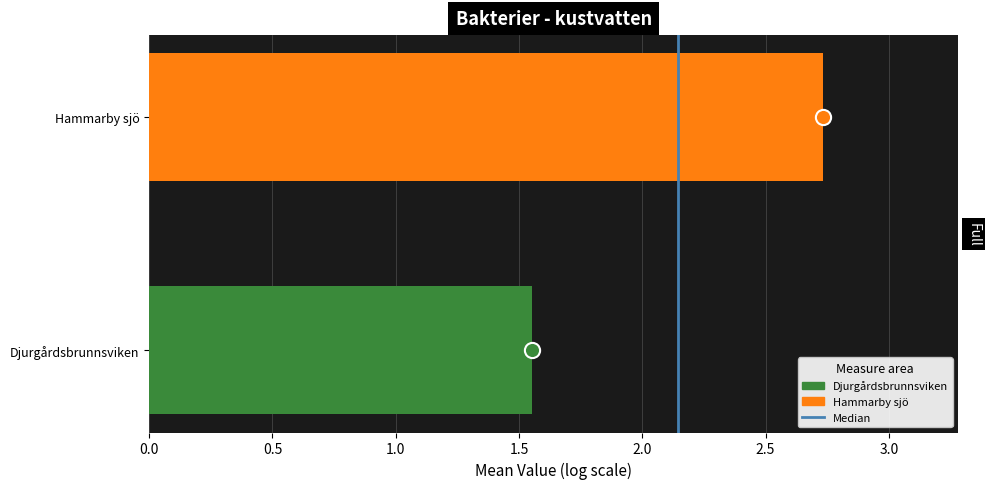

What is the change in value from 0.0 to 0.5?

+1